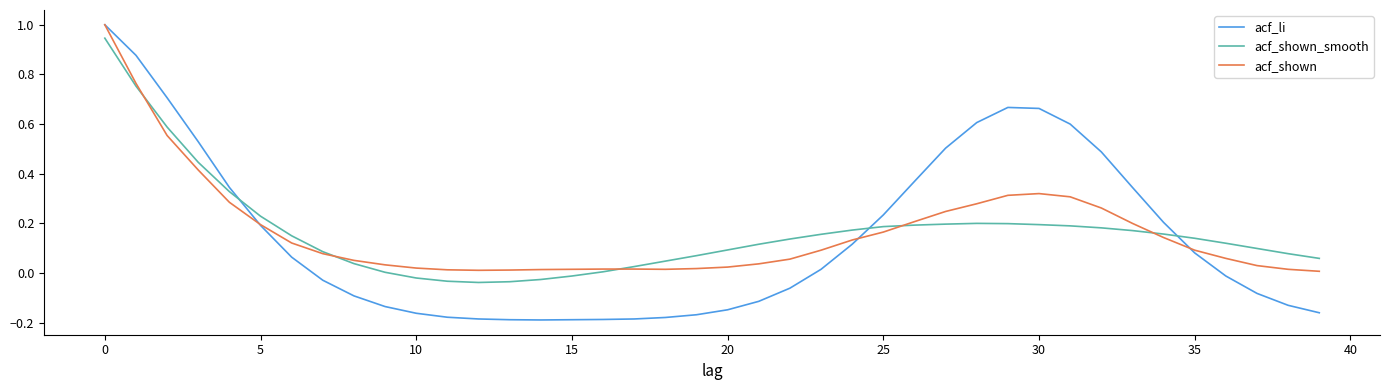

How many lines are shown in the chart?

3